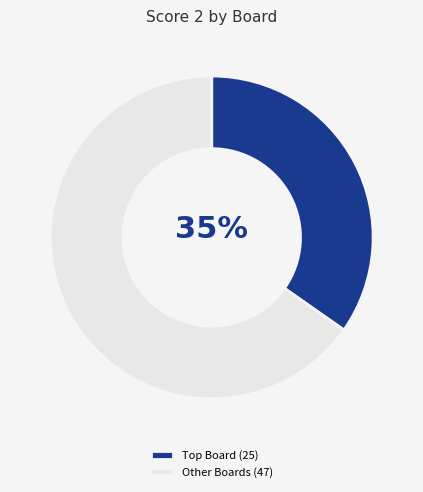

What percentage is the Other Boards (47) slice, to the nearest percent?

65%